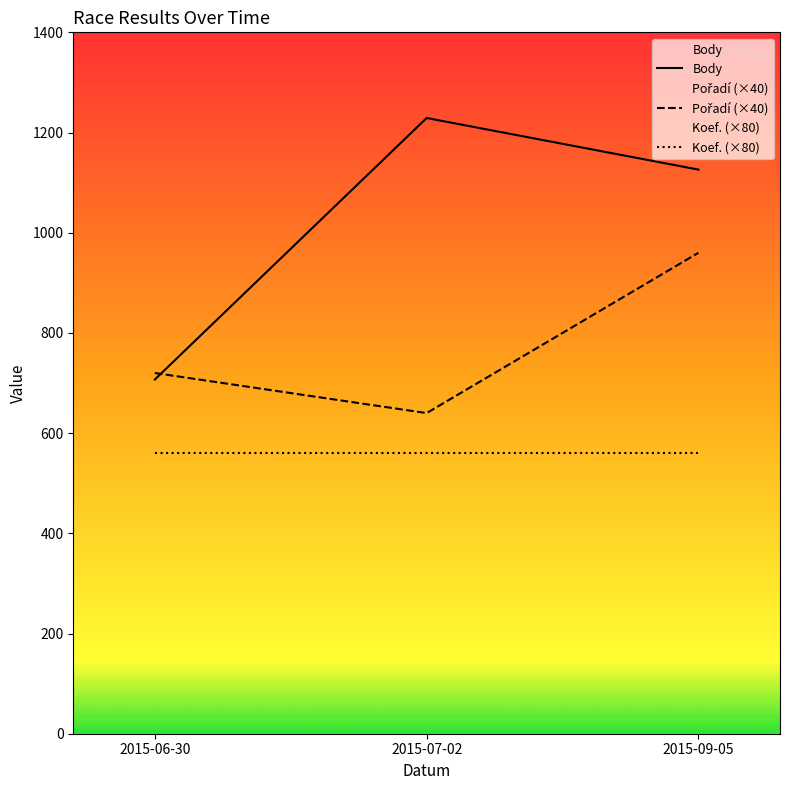

Which label corresponds to the largest value in the chart?

2015-07-02